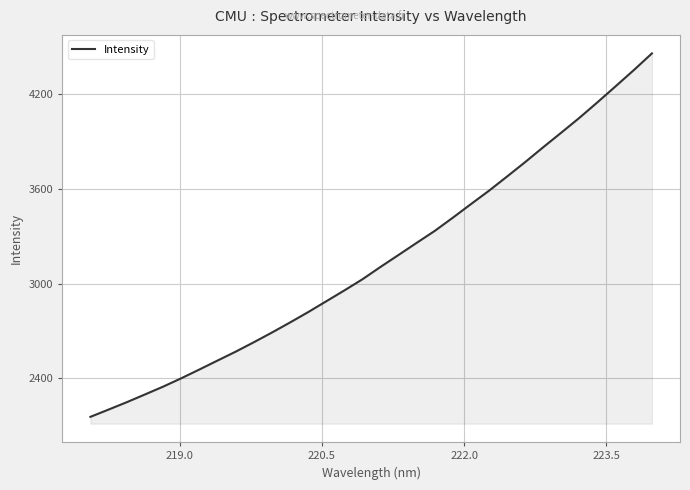

True or false: the data has more than 1 interior local peaks.

False